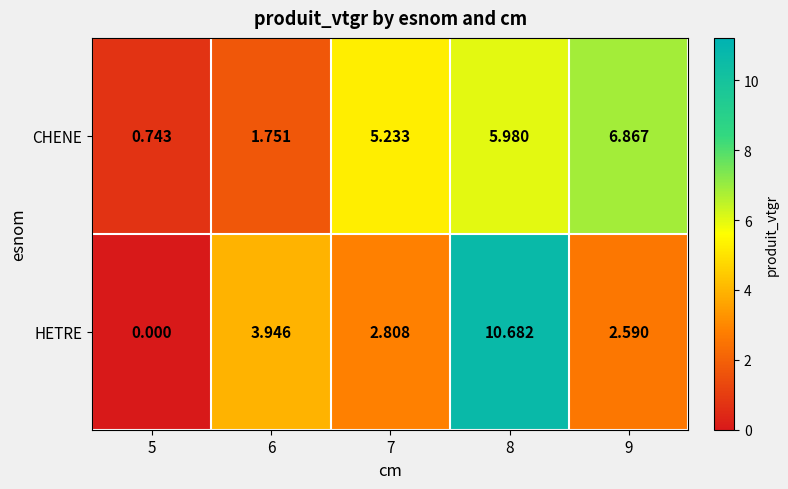

Rank the series by their maximum value, from lowest to highest.

CHENE, HETRE